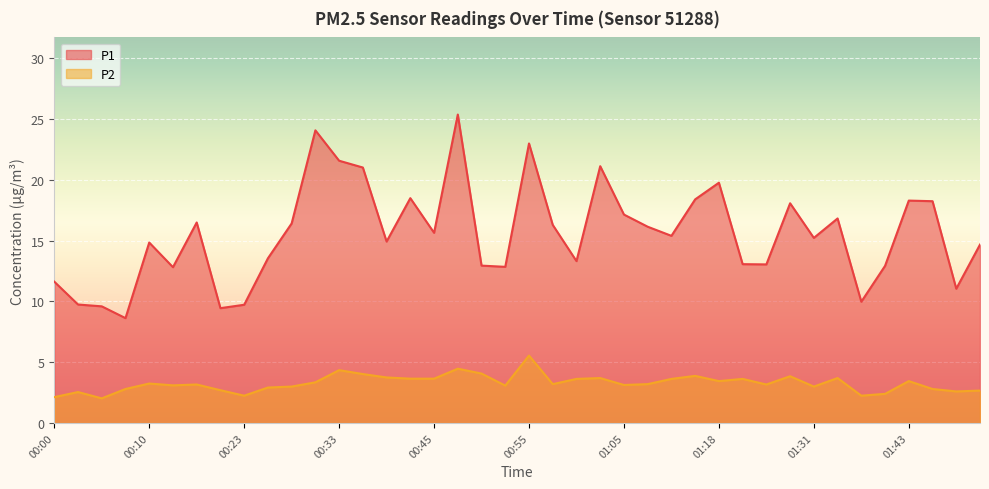

Reading left to right, what are all the values shown in this chart?

P1: 11.6	9.8	9.6	8.6	14.8	12.8	16.5	9.4	9.7	13.6	16.4	24.1	21.6	21.0	14.9	18.5	15.7	25.4	12.9	12.8	23.0	16.3	13.3	21.1	17.1	16.1	15.4	18.4	19.8	13.1	13.1	18.1	15.2	16.8	10.0	12.9	18.3	18.2	11.1	14.7
P2: 2.1	2.5	2.0	2.8	3.2	3.1	3.2	2.7	2.2	2.9	3.0	3.4	4.3	4.0	3.8	3.6	3.6	4.5	4.1	3.1	5.5	3.2	3.6	3.7	3.1	3.2	3.6	3.9	3.5	3.6	3.2	3.9	3.0	3.7	2.2	2.4	3.5	2.8	2.6	2.7